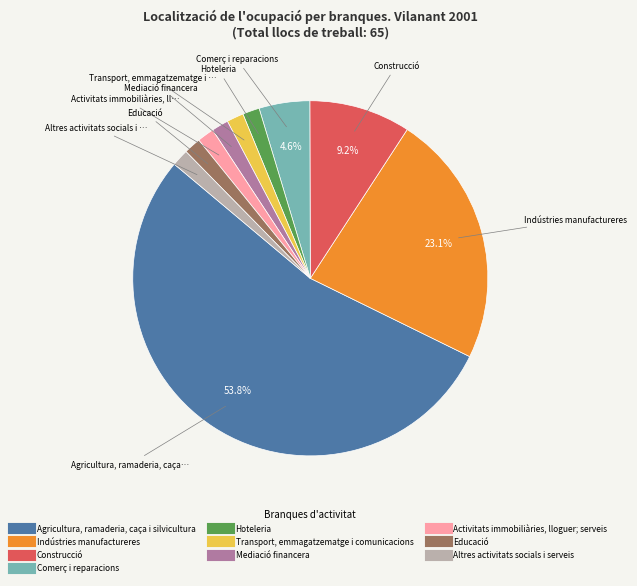

What is the largest slice in the pie chart?

Agricultura, ramaderia, caça i silvicultura